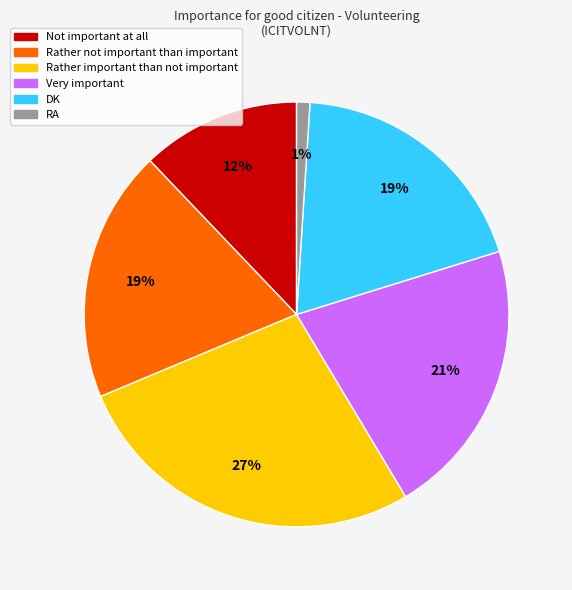

To the nearest percent, what is the average slice percentage?

17%